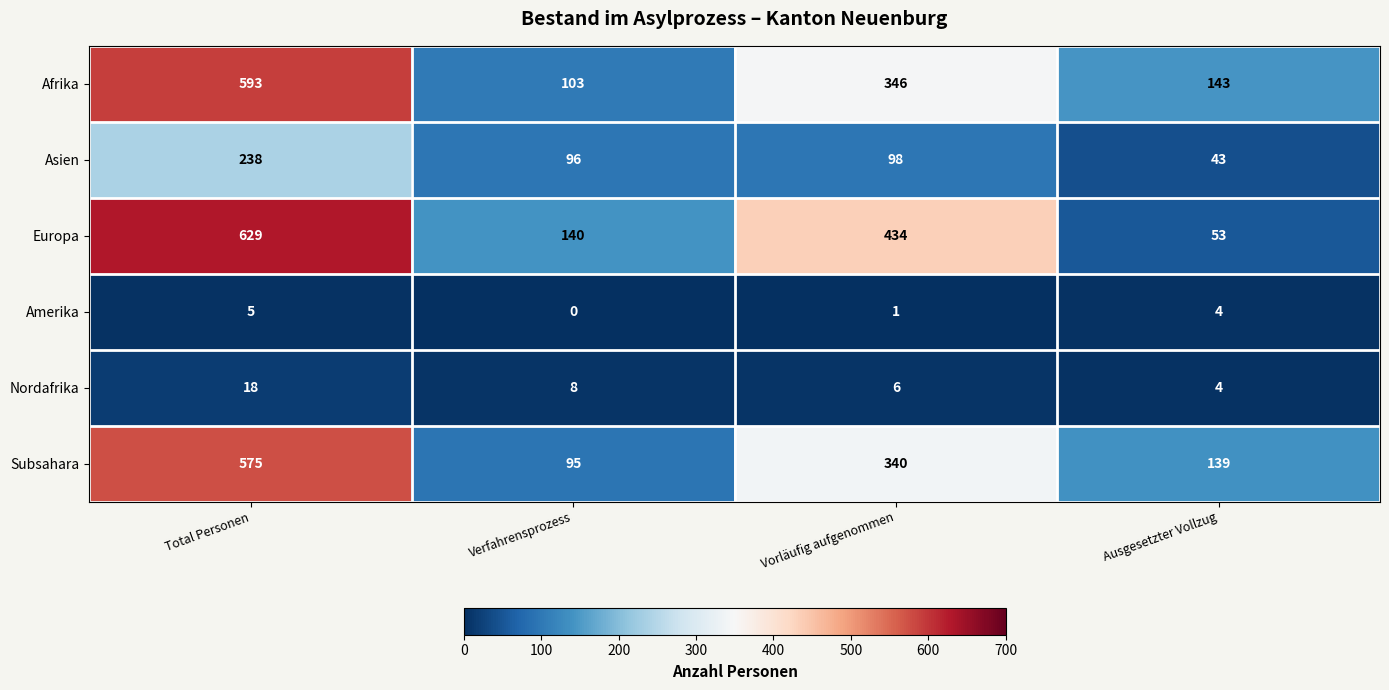

Reading right to left, transcribe all the data shown in this chart.

Afrika: Ausgesetzter Vollzug=143	Vorläufig aufgenommen=346	Verfahrensprozess=103	Total Personen=593
Asien: Ausgesetzter Vollzug=43	Vorläufig aufgenommen=98	Verfahrensprozess=96	Total Personen=238
Europa: Ausgesetzter Vollzug=53	Vorläufig aufgenommen=434	Verfahrensprozess=140	Total Personen=629
Amerika: Ausgesetzter Vollzug=4	Vorläufig aufgenommen=1	Verfahrensprozess=0	Total Personen=5
Nordafrika: Ausgesetzter Vollzug=4	Vorläufig aufgenommen=6	Verfahrensprozess=8	Total Personen=18
Subsahara: Ausgesetzter Vollzug=139	Vorläufig aufgenommen=340	Verfahrensprozess=95	Total Personen=575